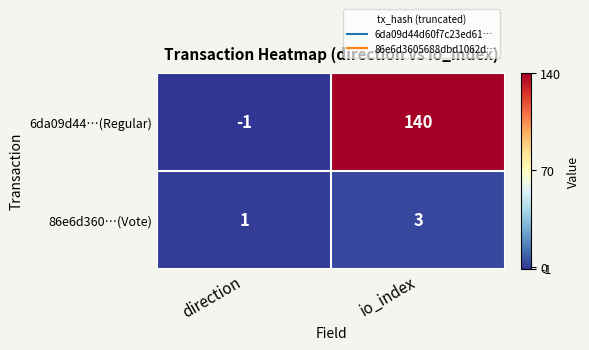

List the series in order of their overall mean, highest first.

6da09d44…(Regular), 86e6d360…(Vote)